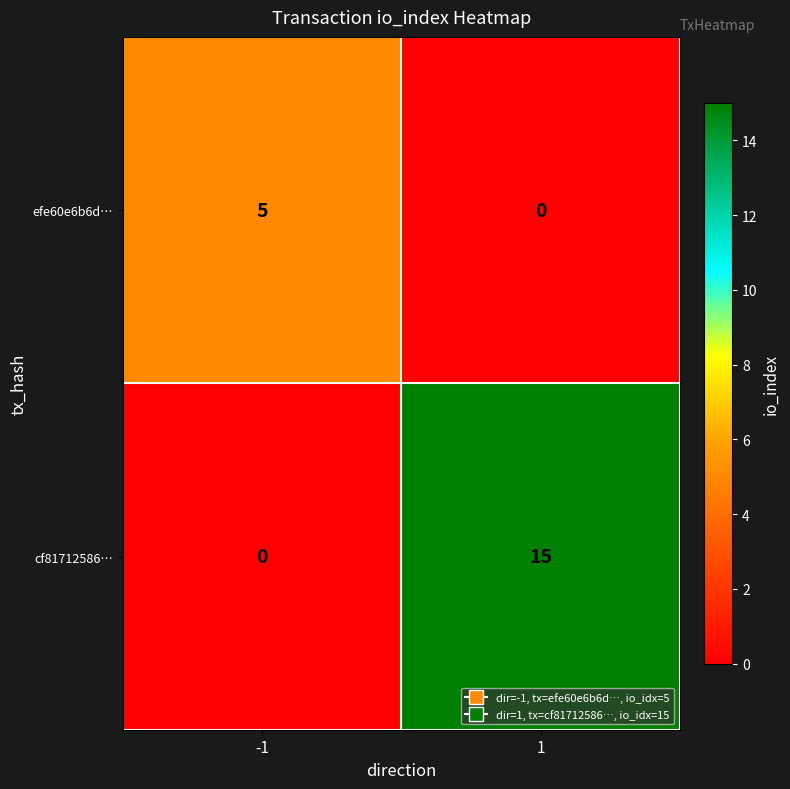

True or false: cf81712586… has a value of 0 at -1.

True